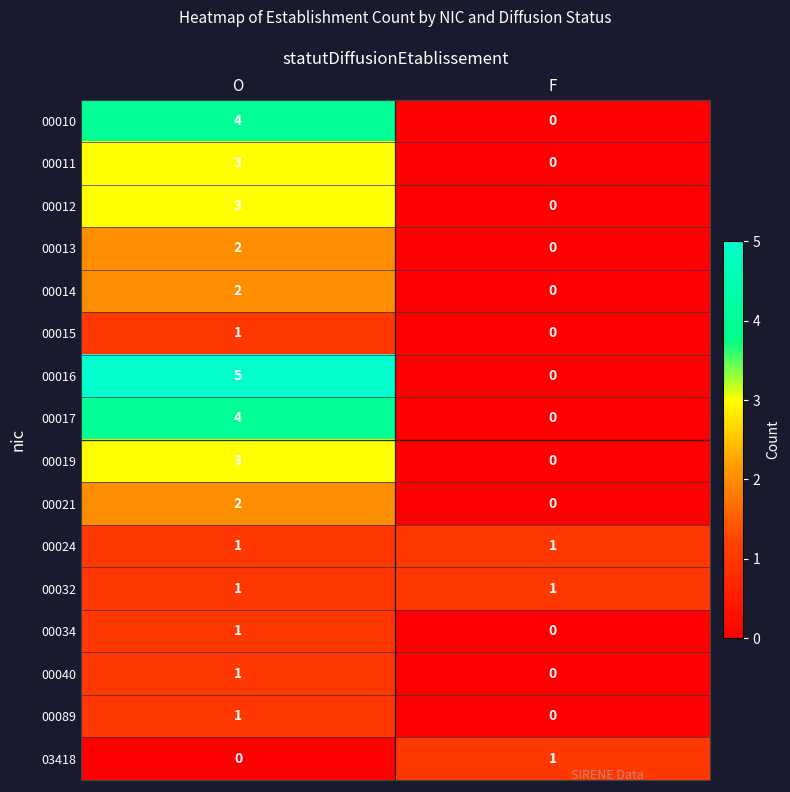

Which series has the widest spread of values?

00016